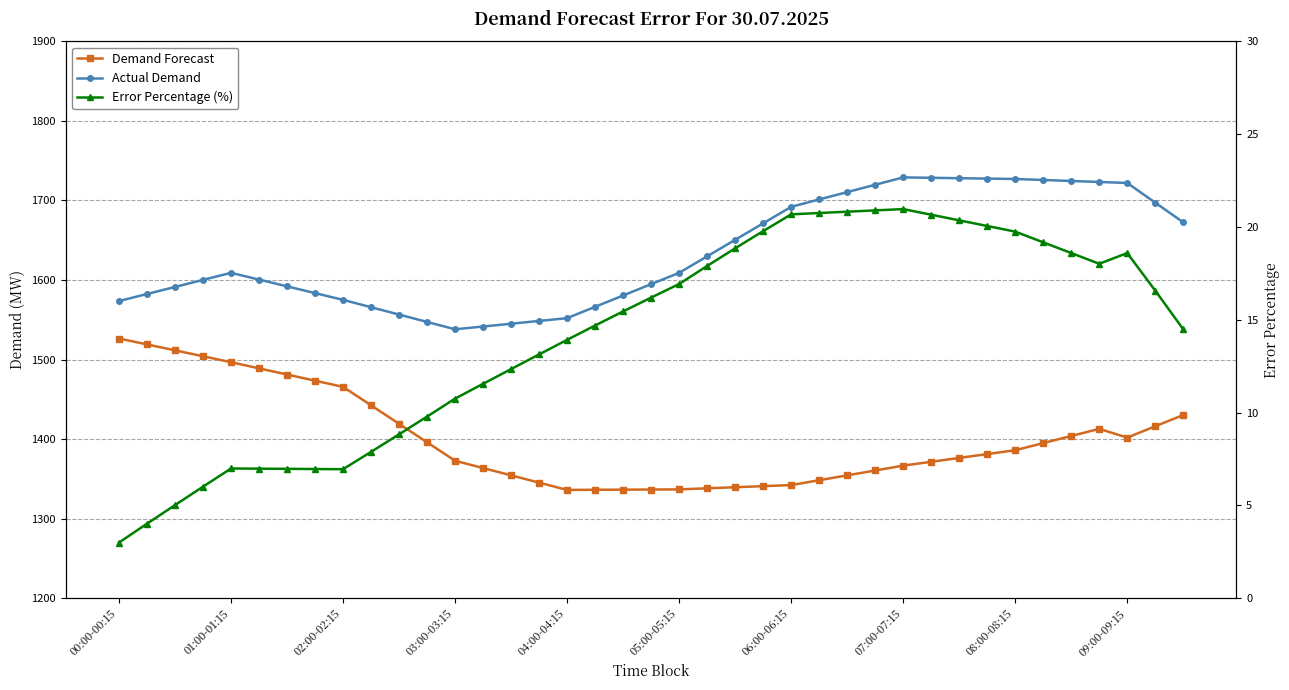

Does the chart display data point markers on the line(s)?

Yes